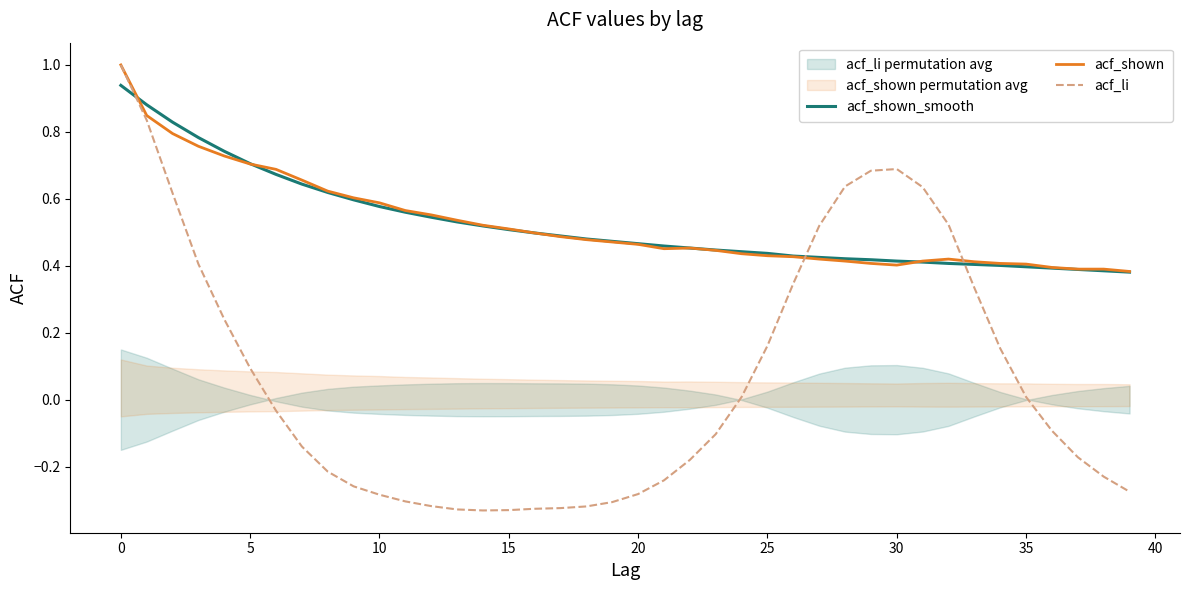

At which label is acf_shown closest to 0?

39